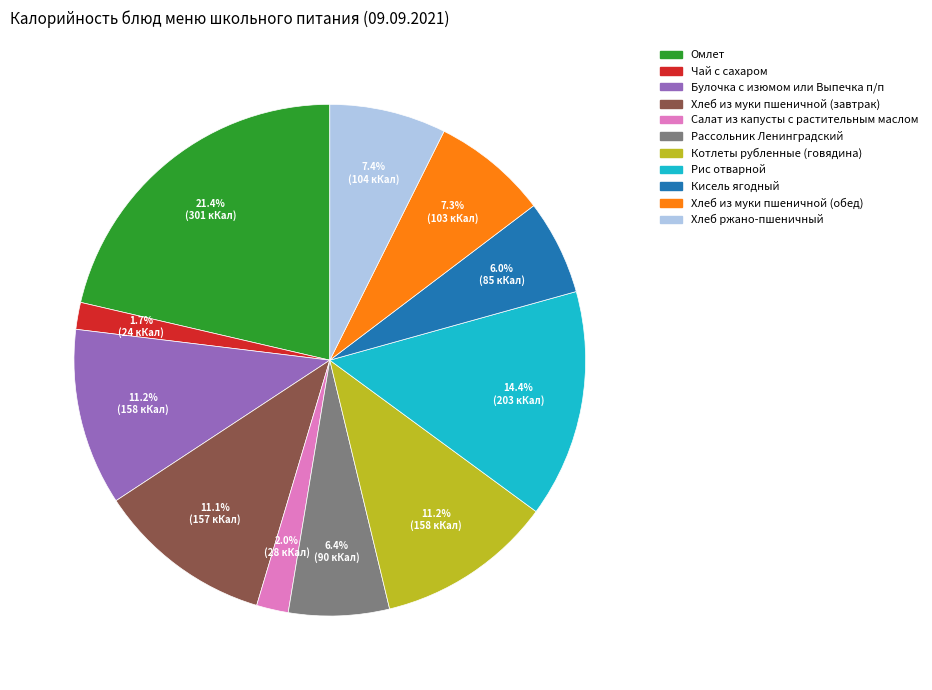

To the nearest percent, what portion does Салат из капусты с растительным маслом represent?

2%